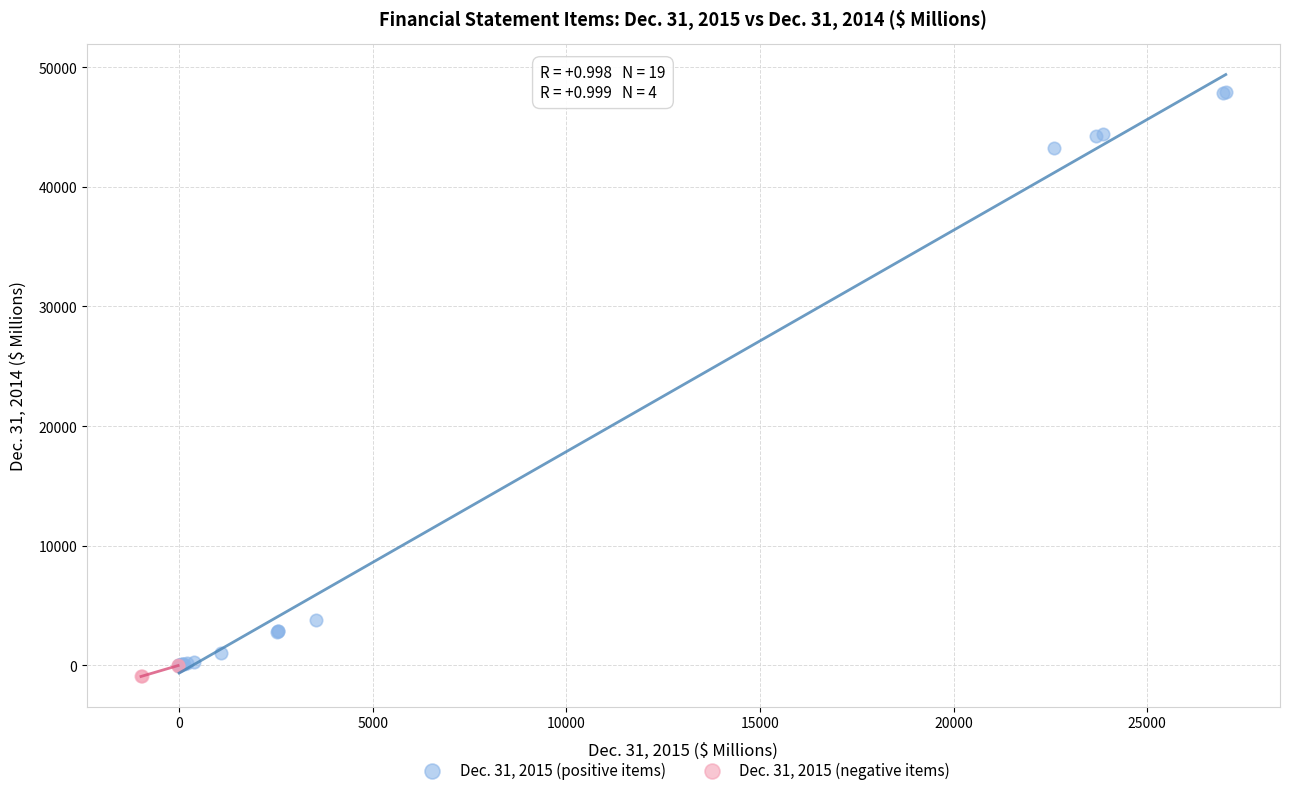

Which series reaches the maximum Y coordinate?

Dec. 31, 2015 (positive items)